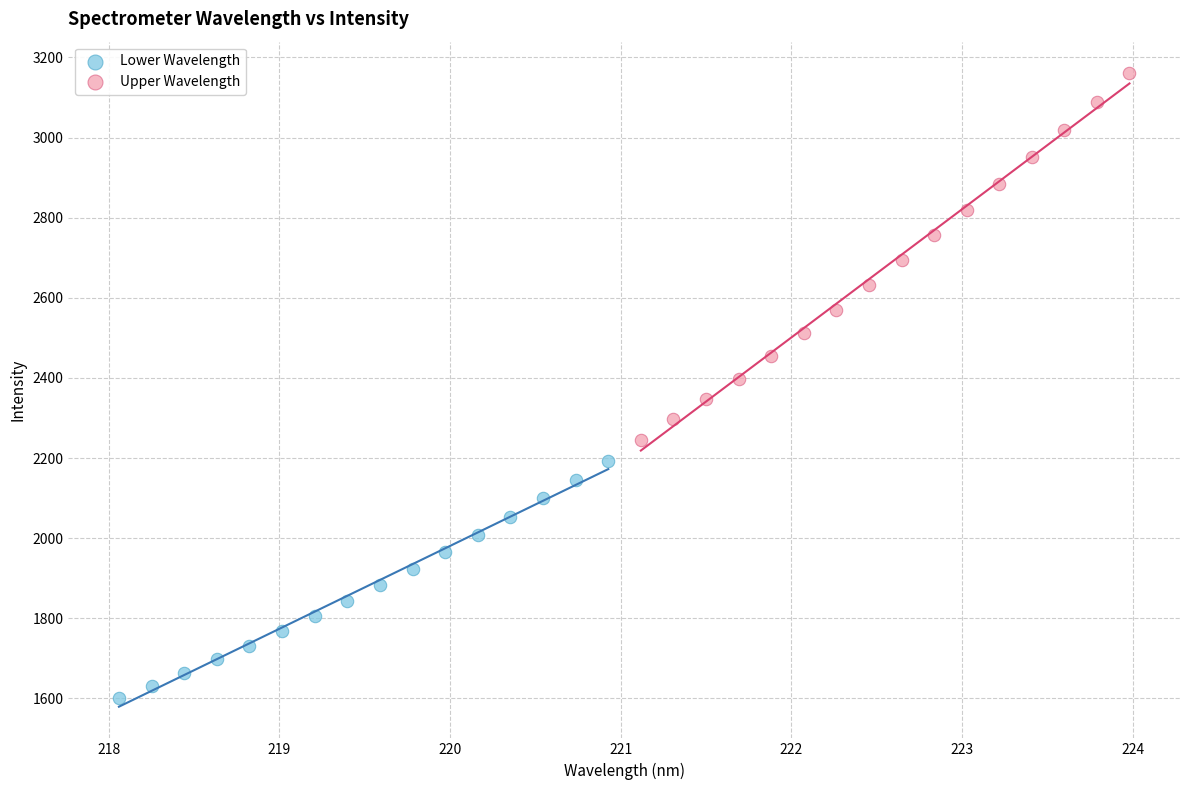

Which series has the widest spread of Y values?

Upper Wavelength